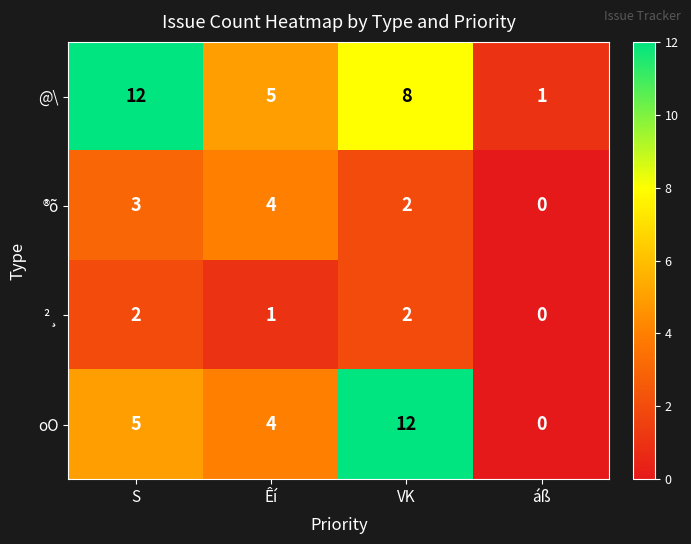

What is the spread (max minus min) of values at S?

10